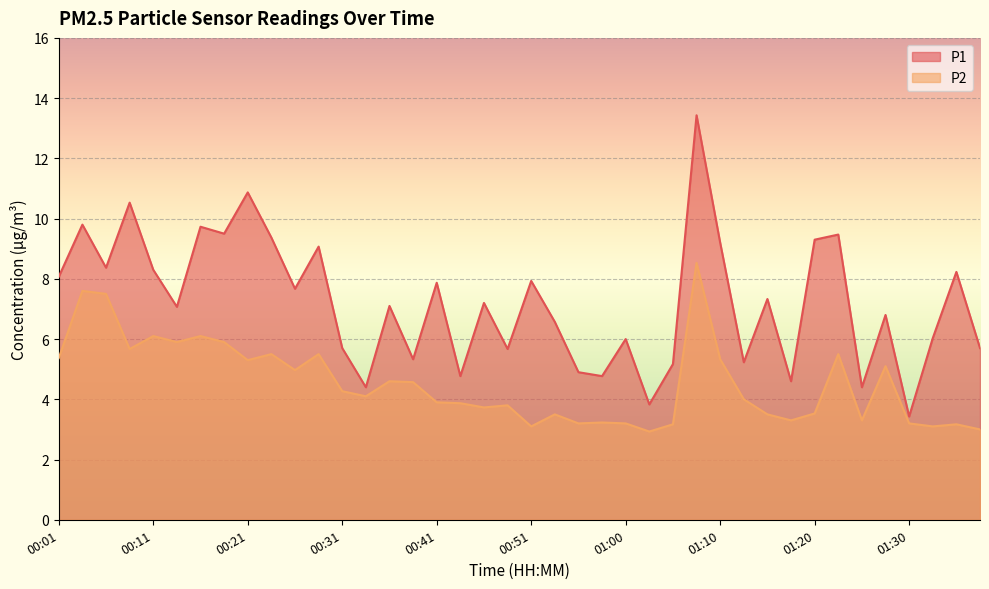

Reading left to right, extract all data points from this chart.

P1: 8.1	9.8	8.4	10.5	8.3	7.1	9.7	9.5	10.9	9.4	7.7	9.1	5.7	4.4	7.1	5.3	7.9	4.8	7.2	5.7	7.9	6.6	4.9	4.8	6.0	3.8	5.2	13.4	9.2	5.2	7.3	4.6	9.3	9.5	4.4	6.8	3.4	6.0	8.2	5.7
P2: 5.4	7.6	7.5	5.7	6.1	5.9	6.1	5.9	5.3	5.5	5.0	5.5	4.3	4.1	4.6	4.6	3.9	3.9	3.7	3.8	3.1	3.5	3.2	3.2	3.2	2.9	3.2	8.5	5.3	4.0	3.5	3.3	3.5	5.5	3.3	5.1	3.2	3.1	3.2	3.0